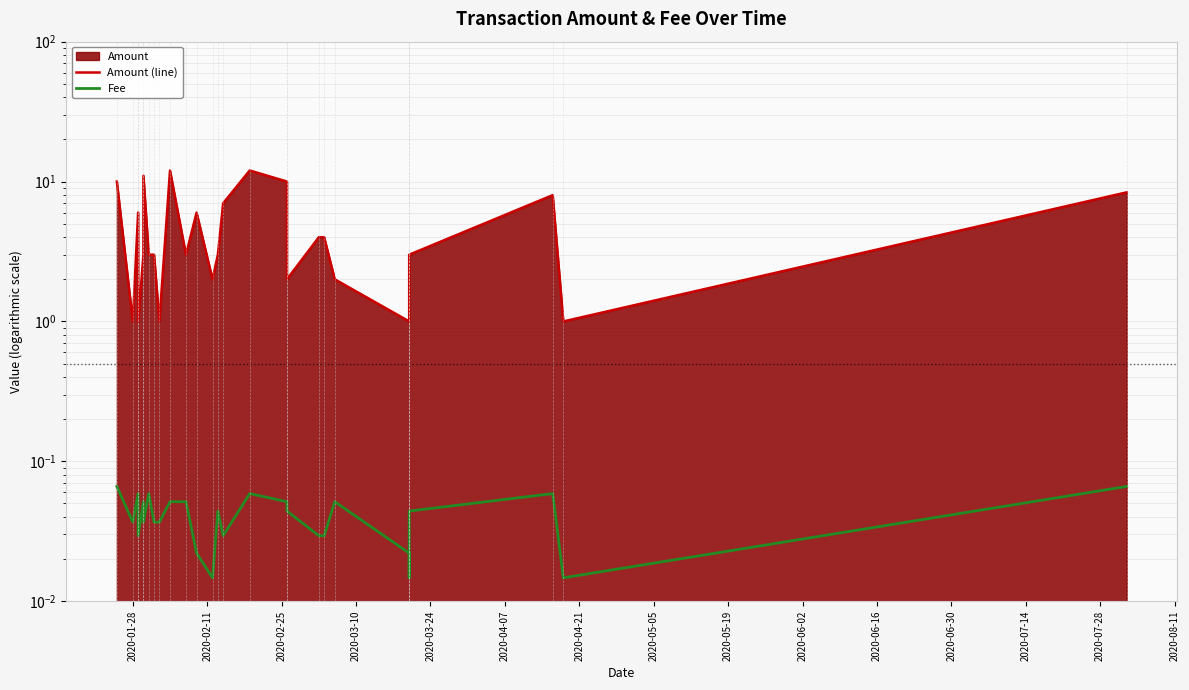

Is it true that Amount (line) equals 1.9 at 2020-03-24?

False